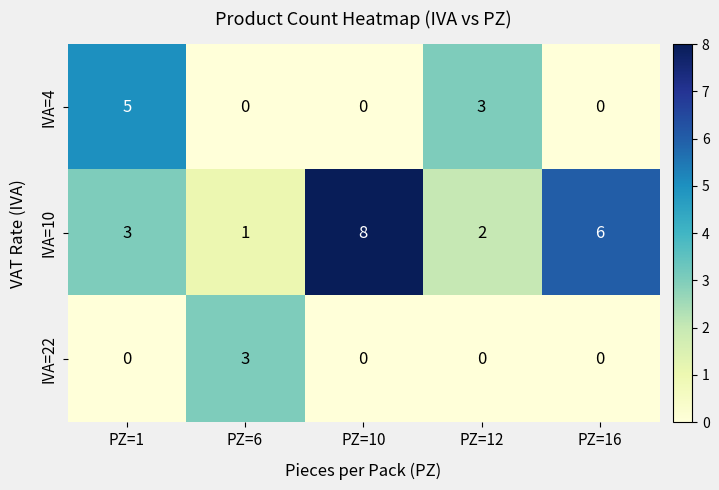

How many IVA=10 values are between 2 and 6?

3